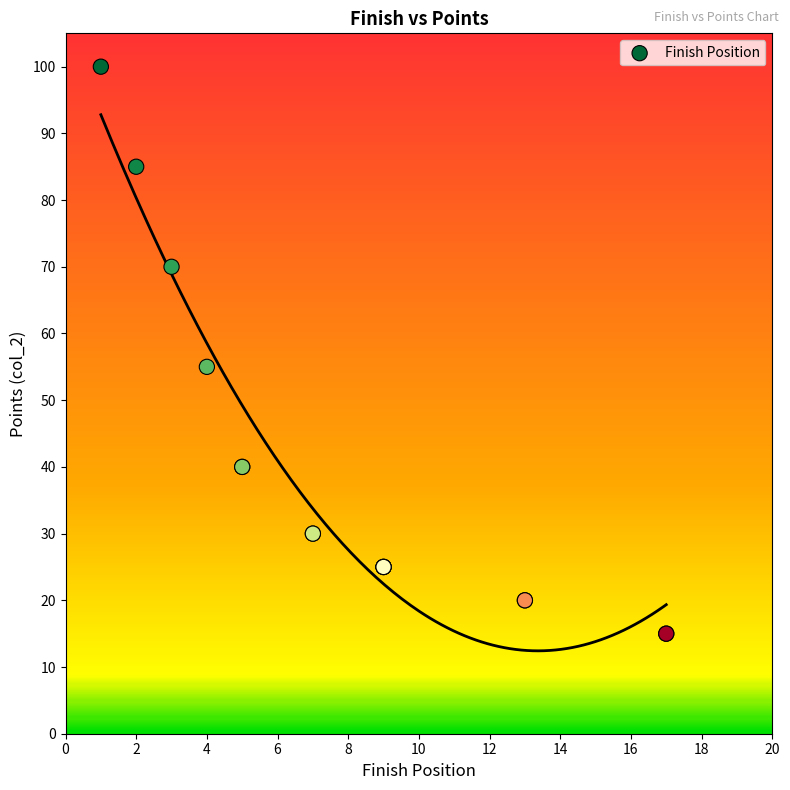

What Y value in the scatter plot is closest to 57?

55